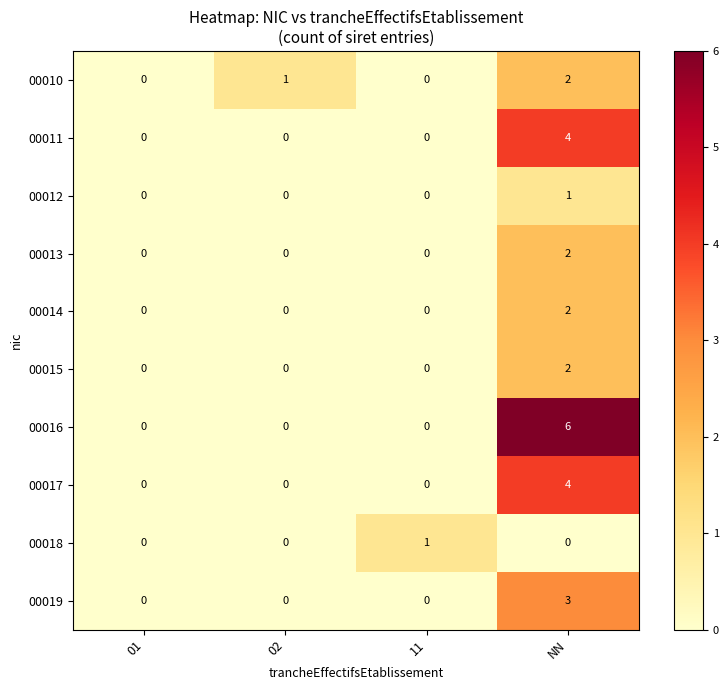

Which label corresponds to the largest value in the chart?

NN